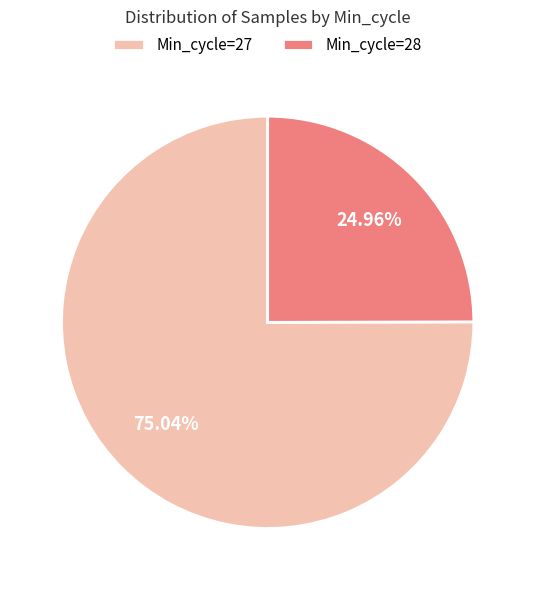

Count the number of slices in the pie.

2